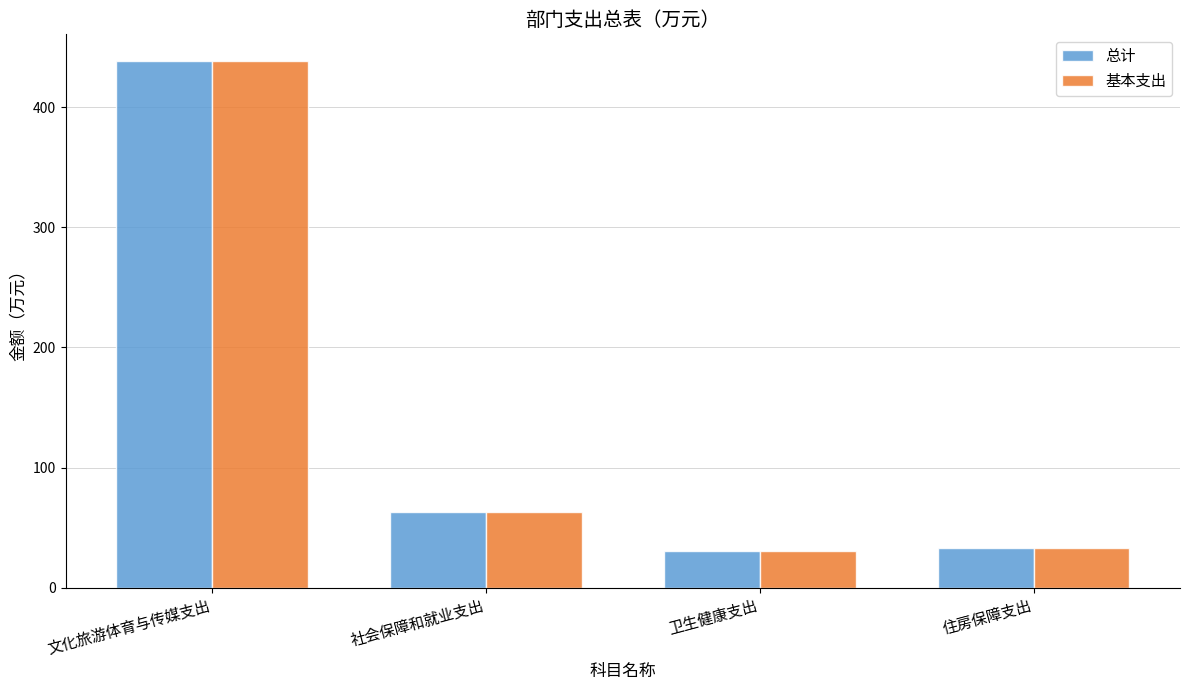

What is the label of the 1st bar from the right?

住房保障支出